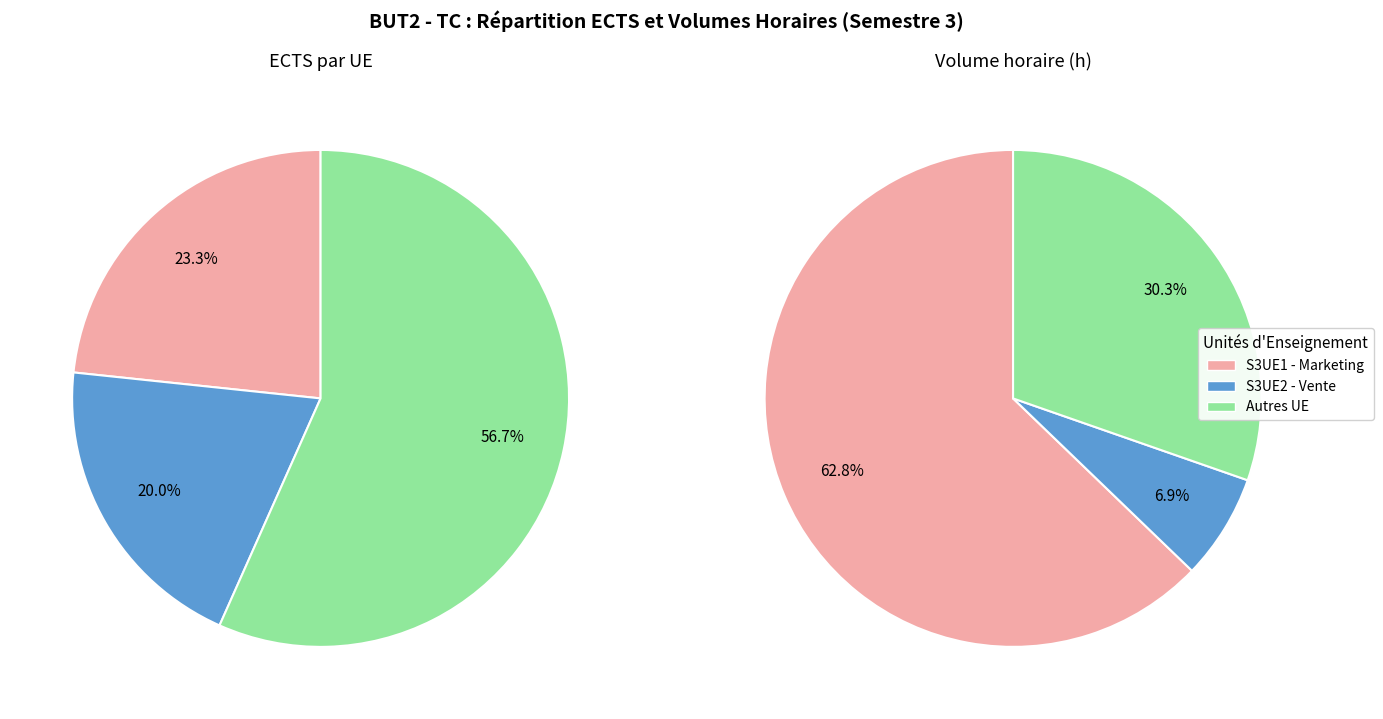

To the nearest percent, what portion does Semestre 3 - S3UE1 Marketing represent?

23%